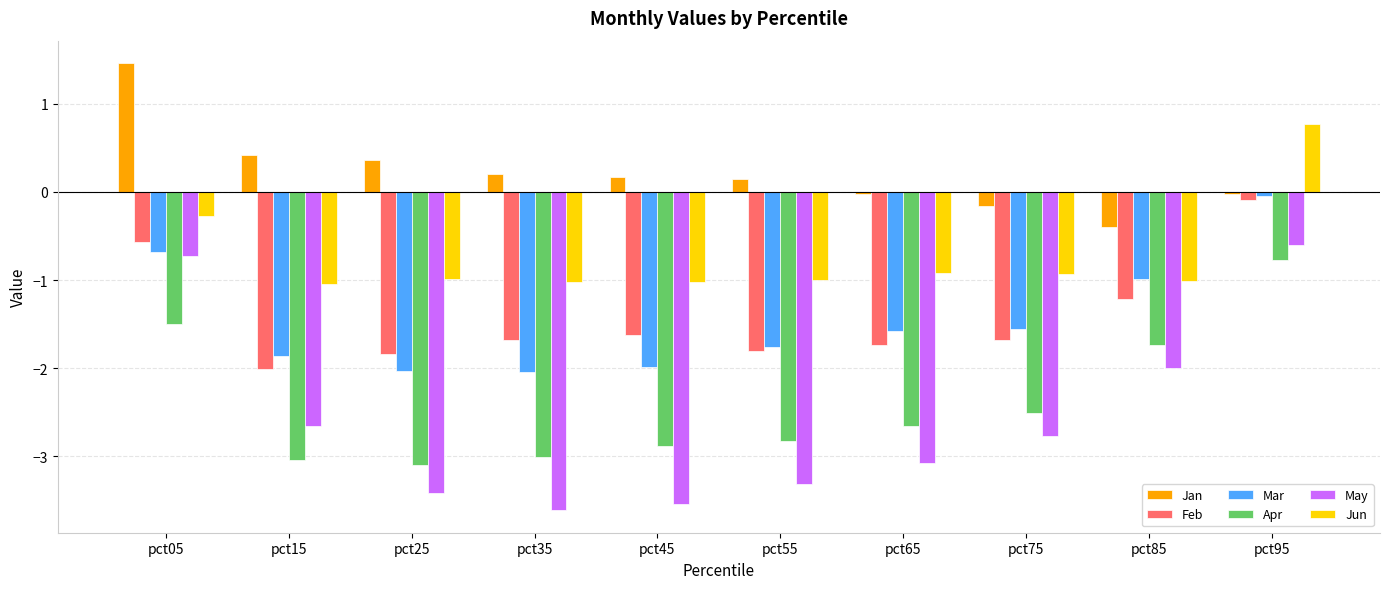

The Feb series shows -1.1 at pct35. True or false?

False